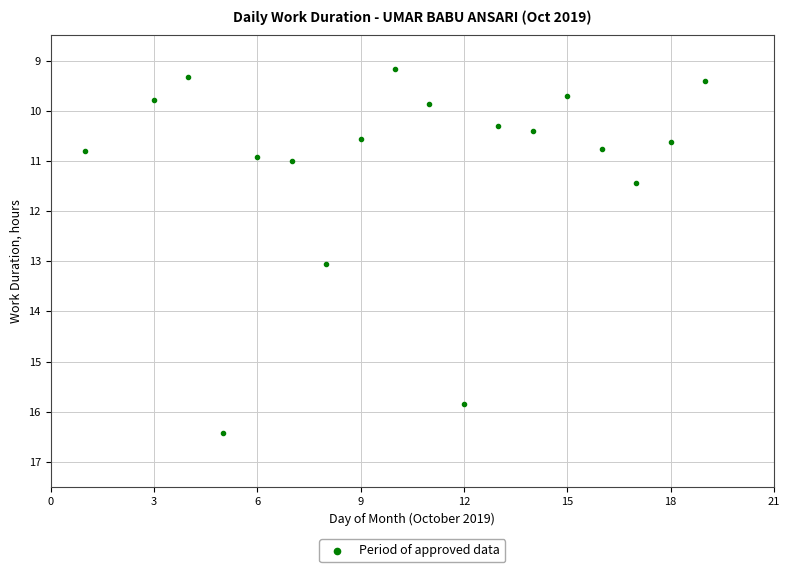

What is the range of X values (max minus min)?

18.0